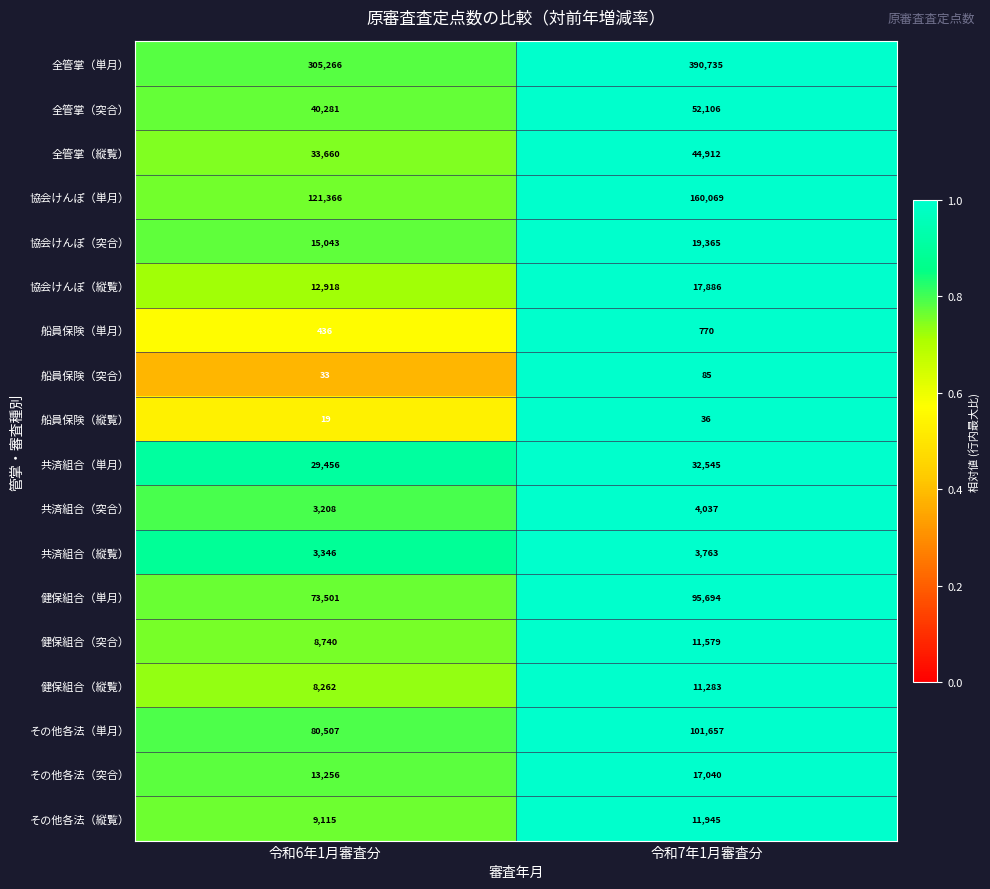

Which category has the lowest value in the 協会けんぽ（突合） series?

令和6年1月審査分